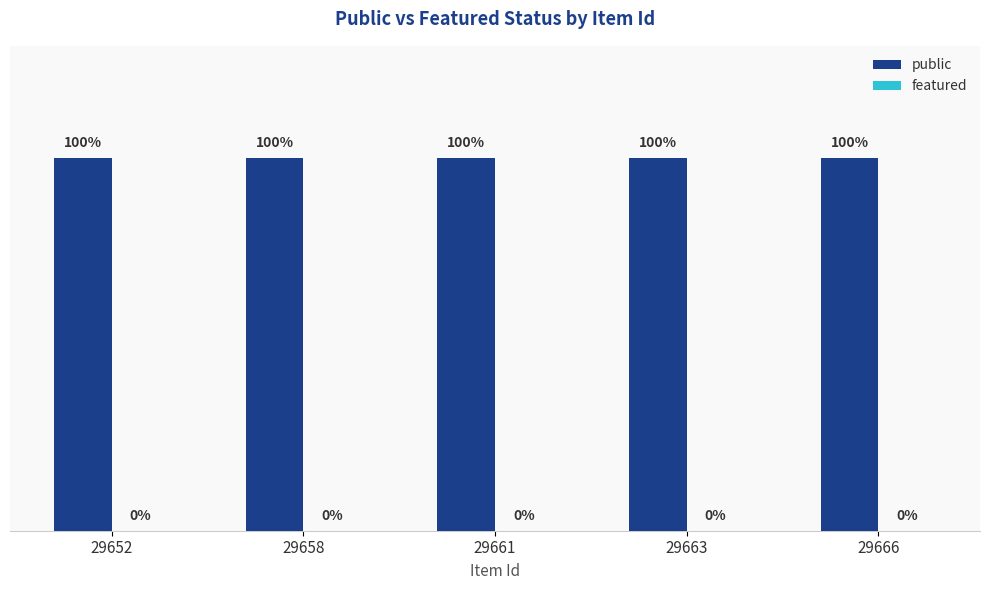

What are all the series names shown in the legend?

public, featured